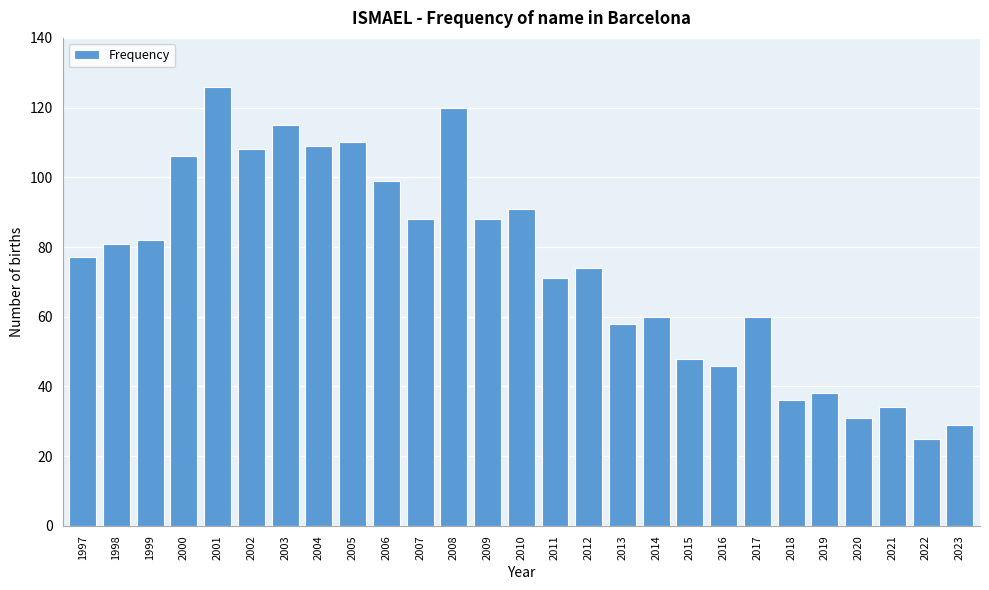

Reading left to right, list all the values displayed in this chart.

77	81	82	106	126	108	115	109	110	99	88	120	88	91	71	74	58	60	48	46	60	36	38	31	34	25	29